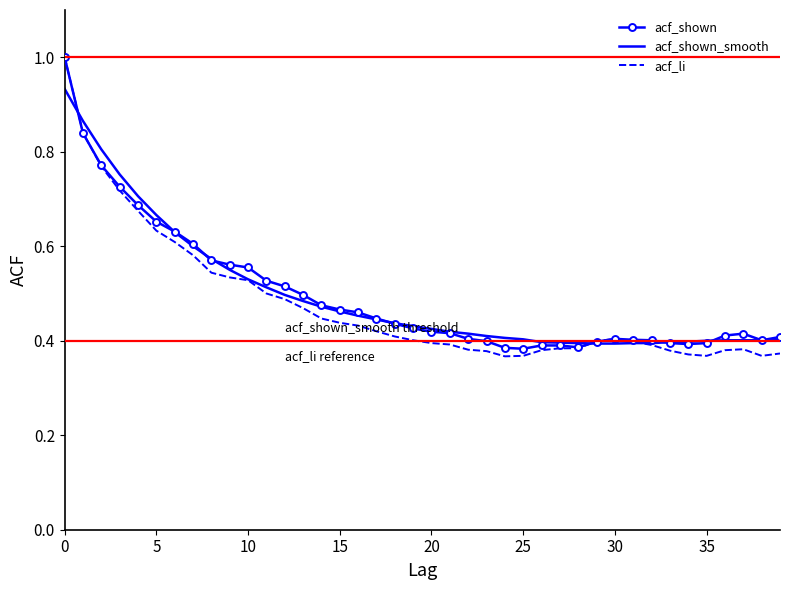

What is the greatest value displayed?

1.0